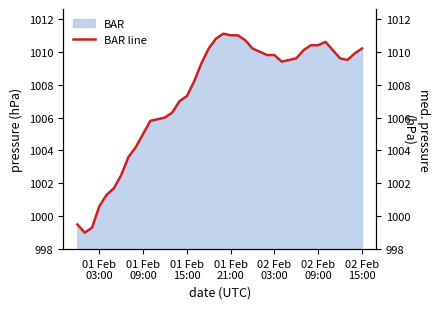

How many data points are above 1009?

23